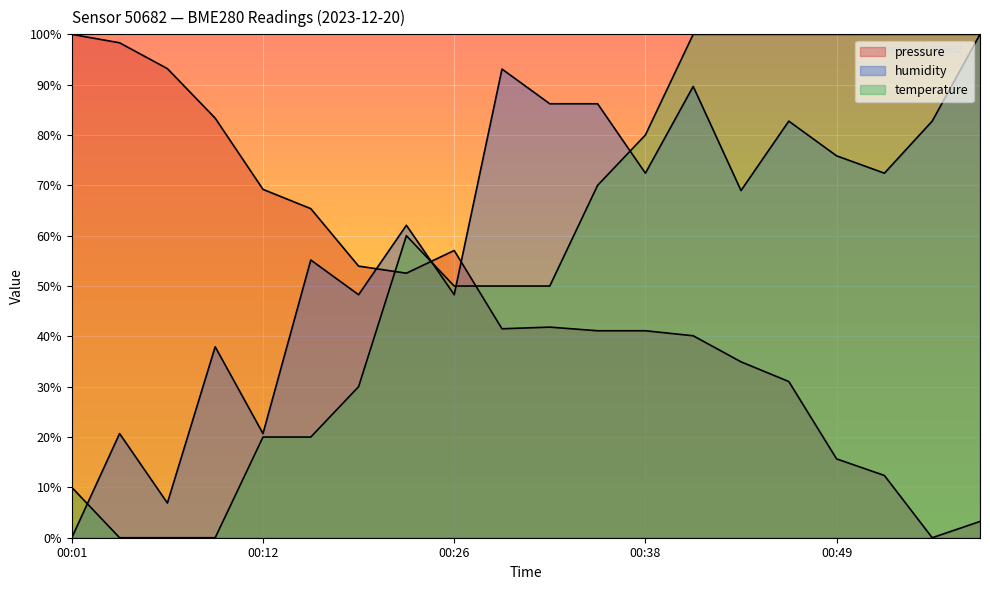

The temperature series shows 50.0 at 00:26. True or false?

True